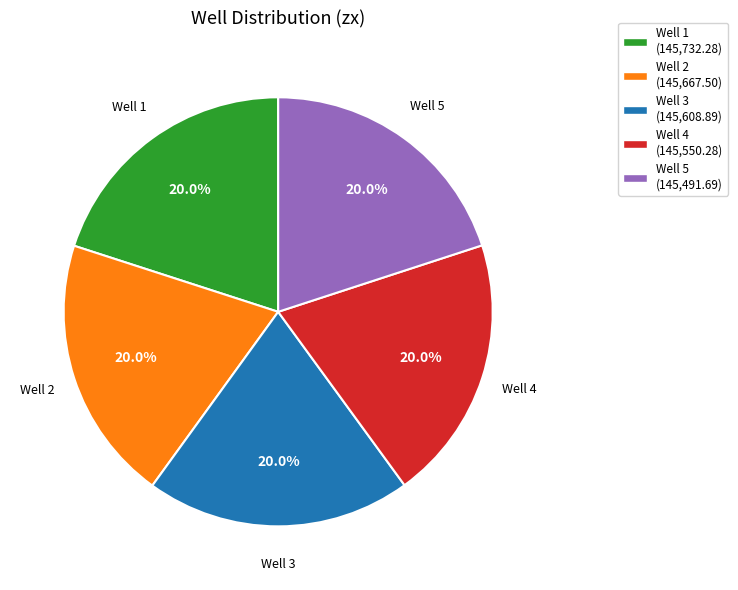

What portion of the pie excludes Well 1?

80.0%